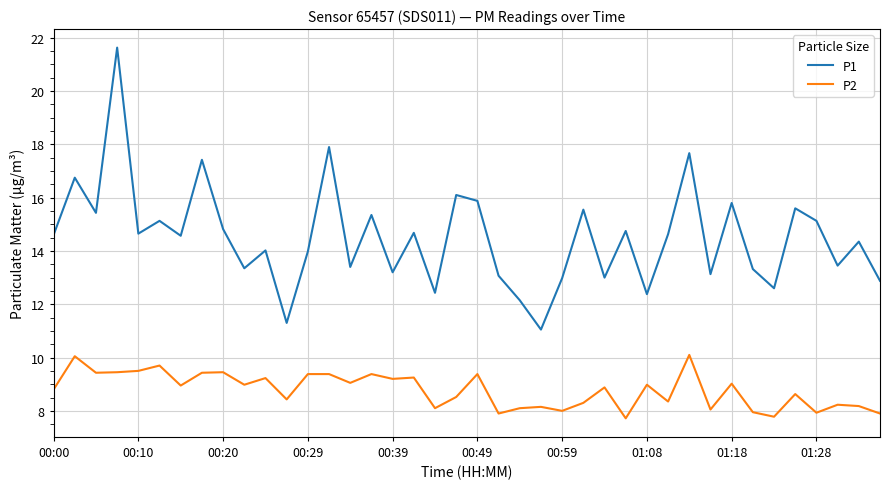

List the series in order of their overall mean, lowest first.

P2, P1